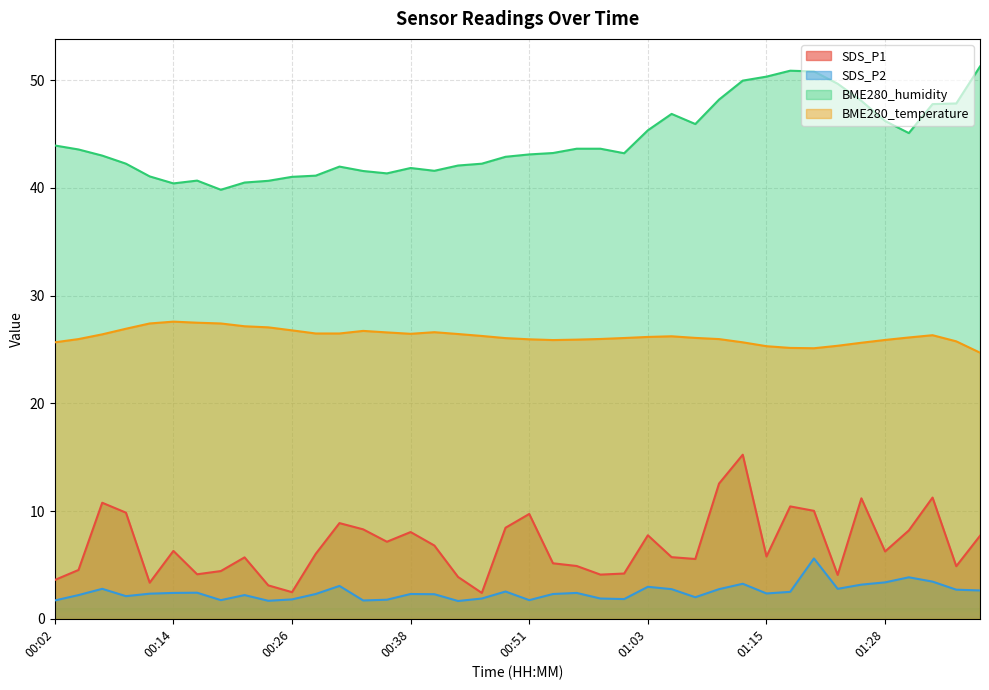

At 01:03, list the series in order from largest to smallest.

BME280_humidity, BME280_temperature, SDS_P1, SDS_P2